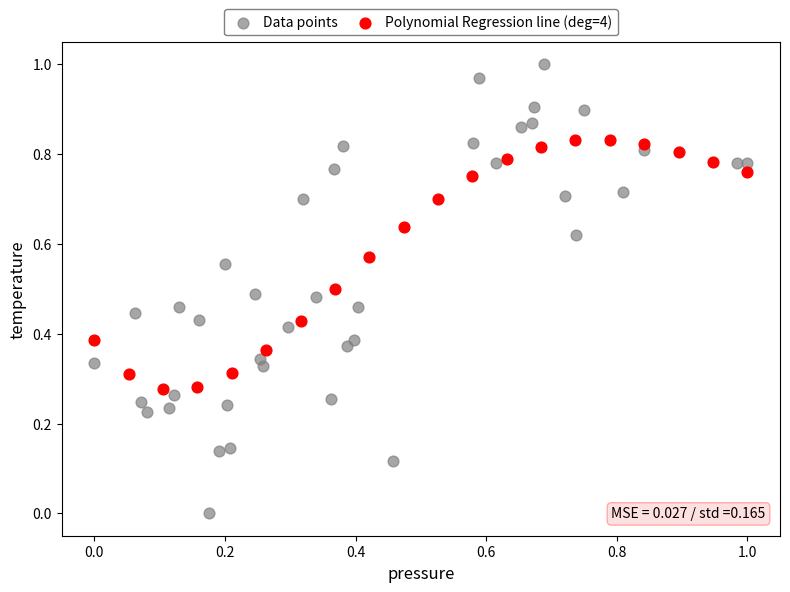

Which series contains the lowest Y value?

Data points